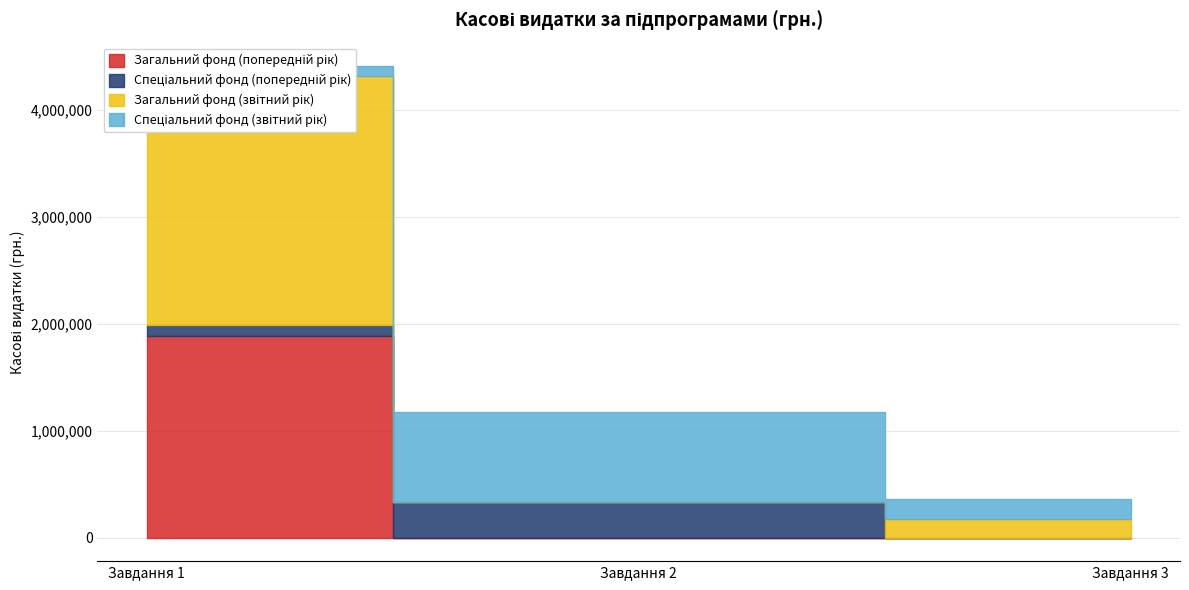

True or false: Загальний фонд (звітний рік) has a value of 2327943.5 at Завдання 1.

True